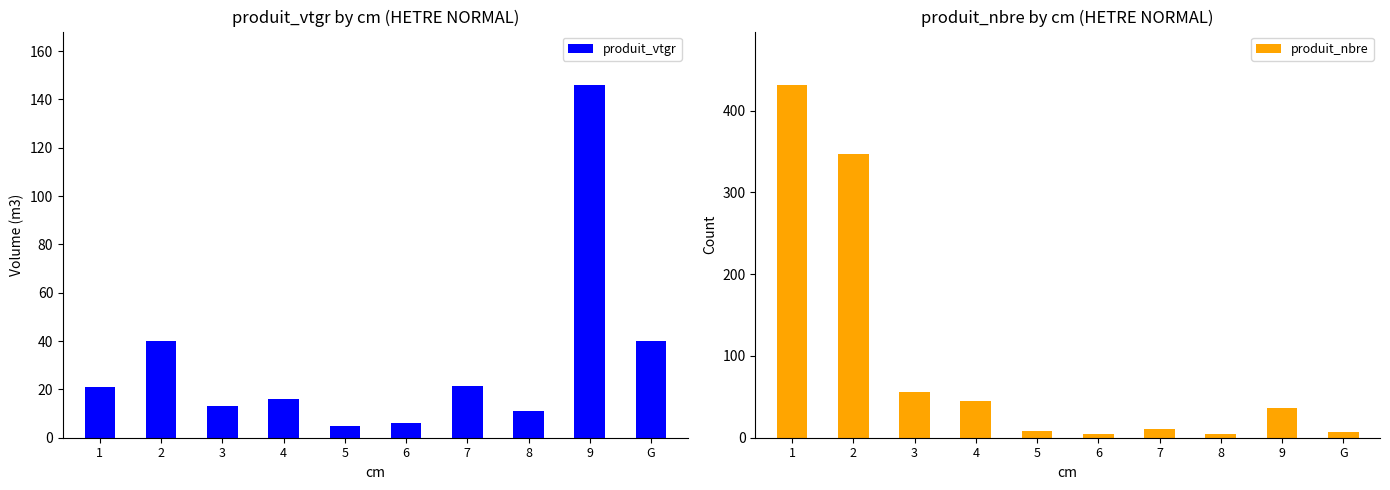

What is the difference between the maximum and minimum values in the produit_vtgr series?

141.5